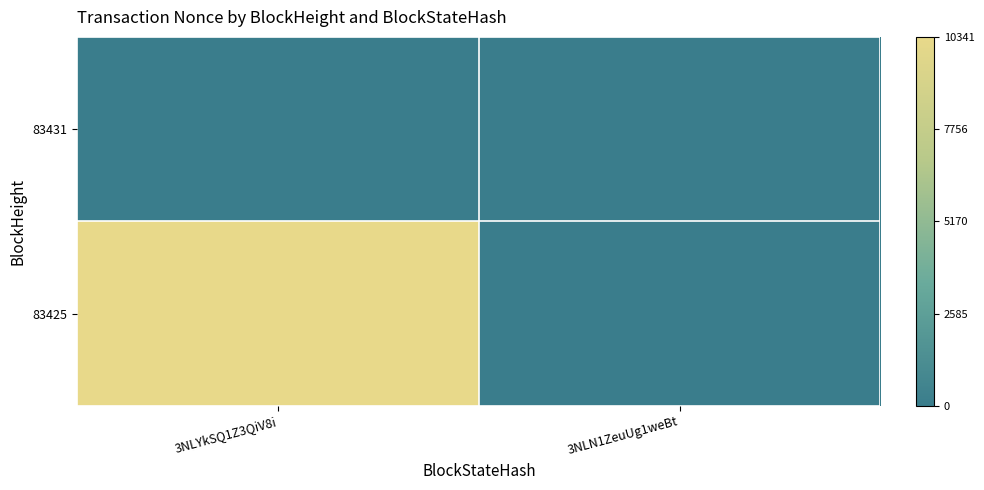

Which label corresponds to the largest value in the chart?

3NLYkSQ1Z3QiV8i